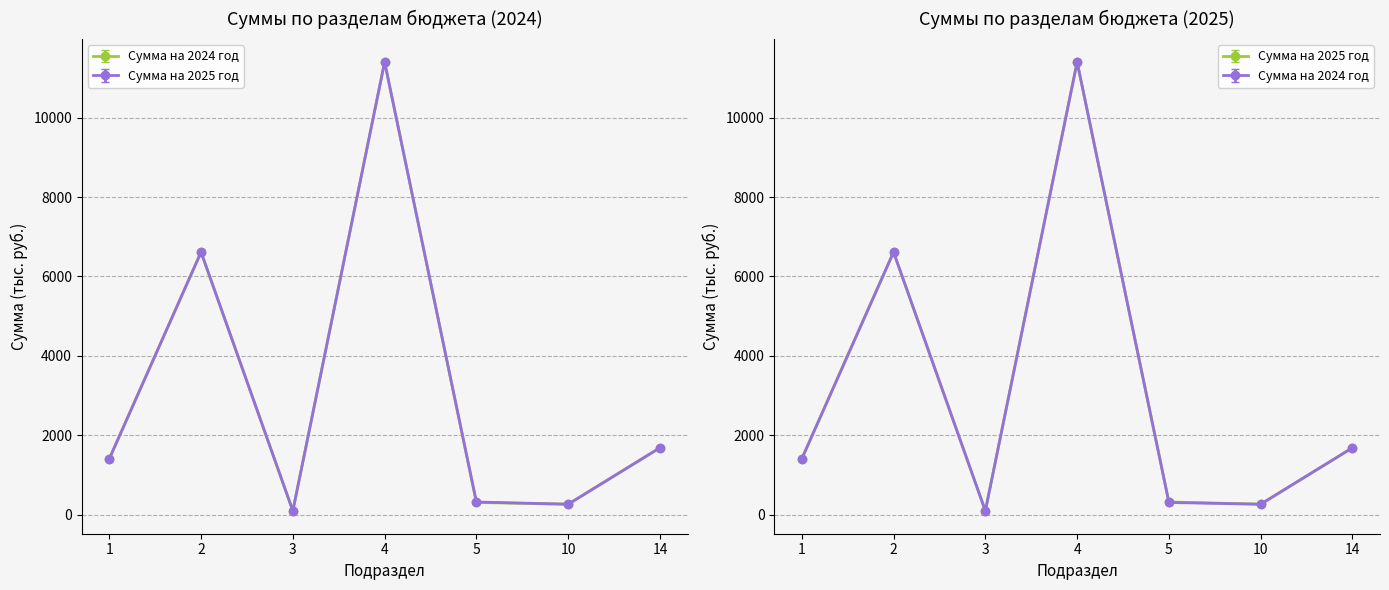

What is the maximum value for Сумма на 2024 год?

11398.2